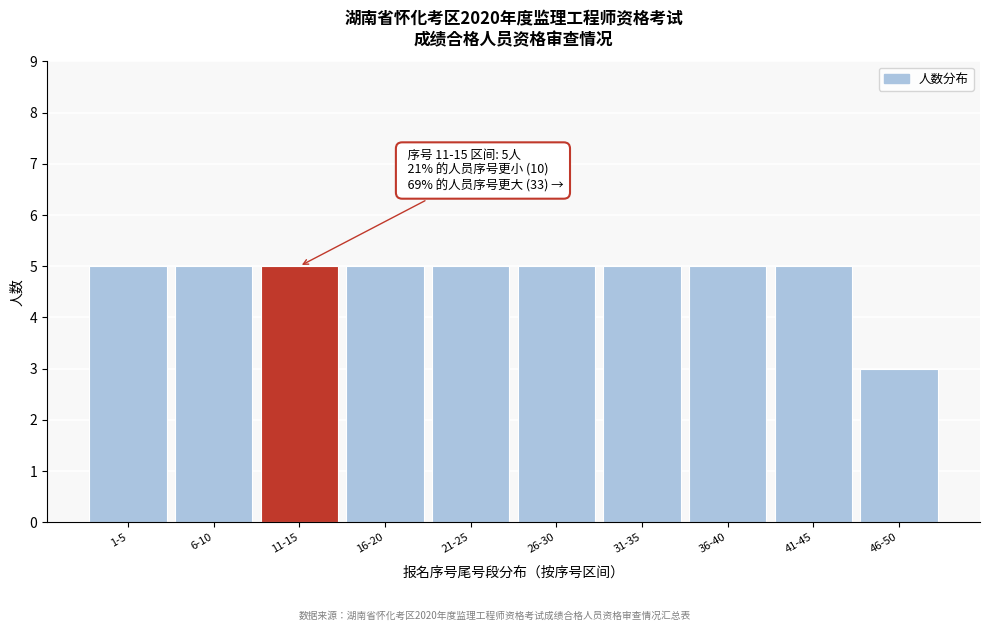

Reading right to left, extract all data points from this chart.

3	5	5	5	5	5	5	5	5	5